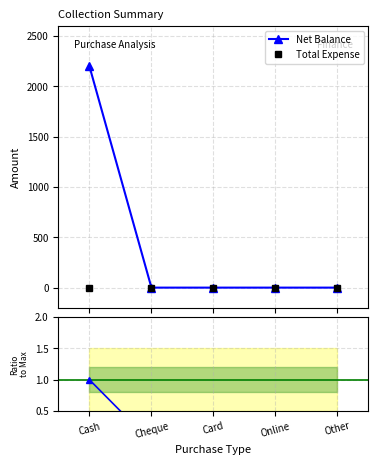

Where is Net Balance nearest to the value 1100?

Cash